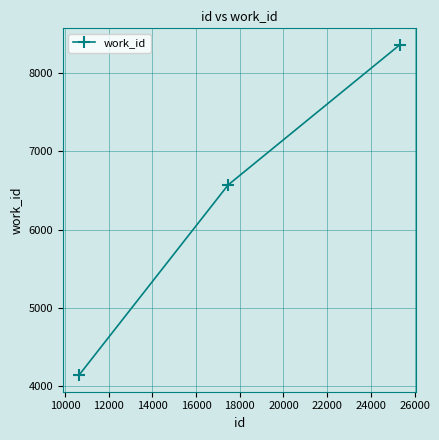

How many data points does each series have?

3